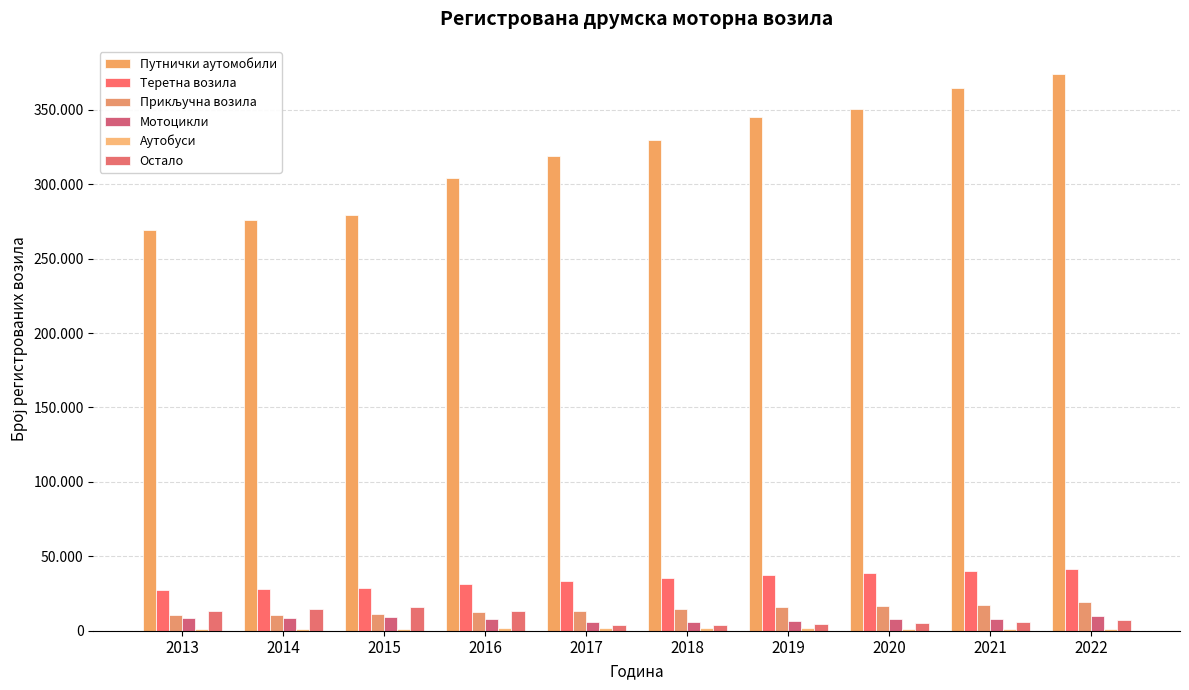

Are the bars horizontal?

No